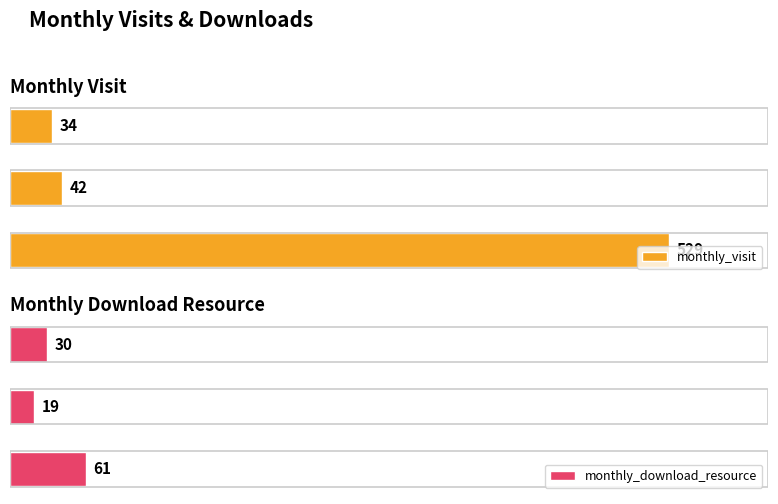

What is the minimum value for monthly_visit?

34